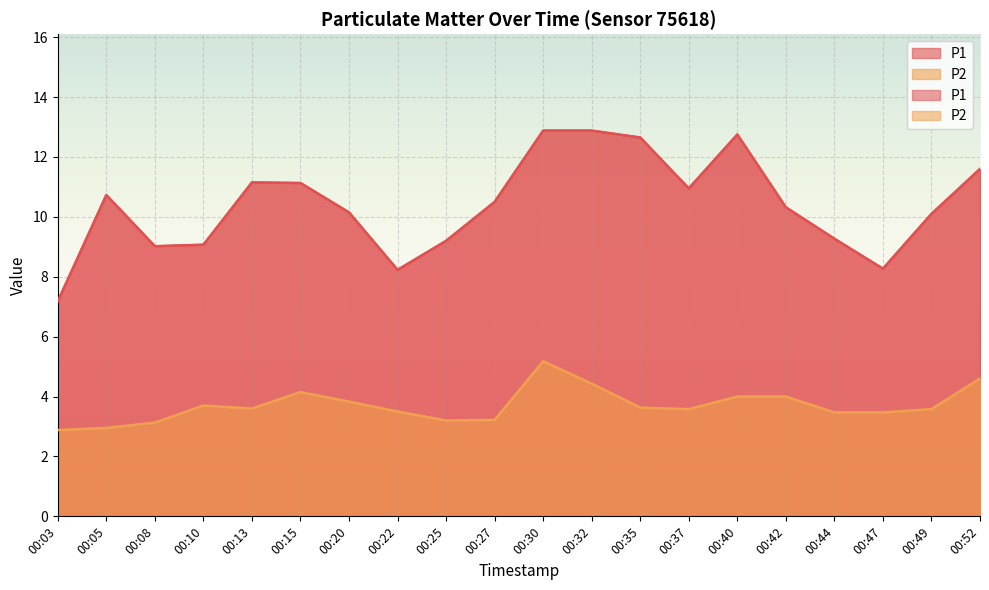

True or false: P1 has a value of 11.6 at 00:52.

True